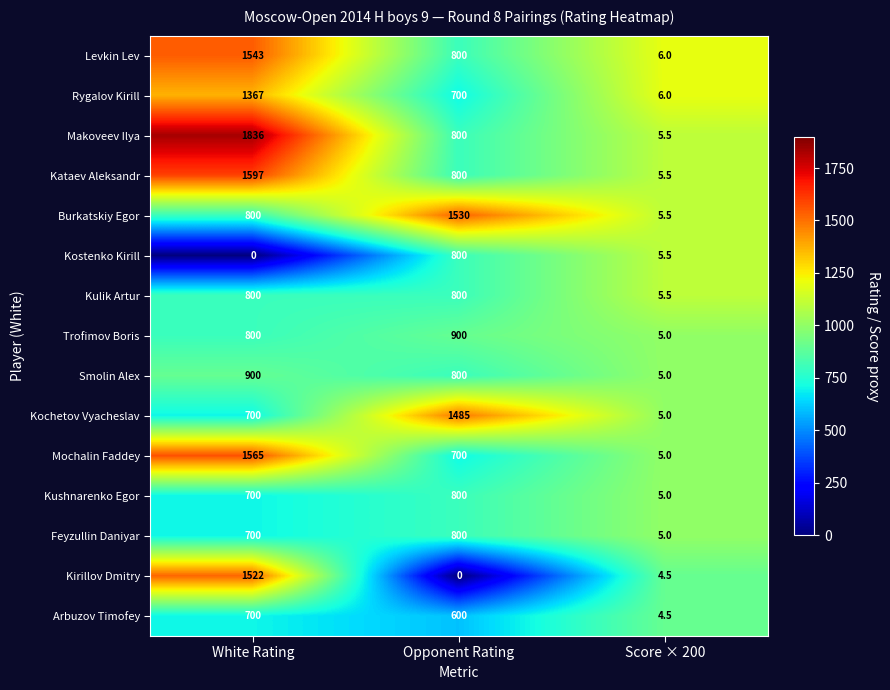

Which series has the widest spread of values?

Makoveev Ilya